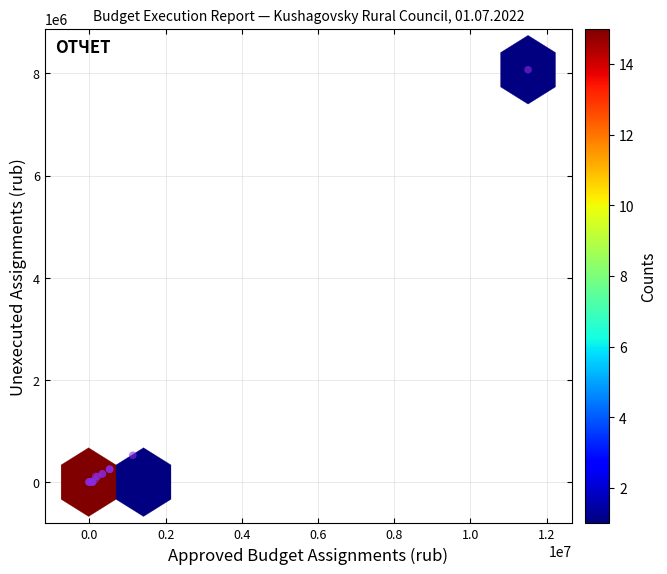

What Y value in the scatter plot is closest to 4035089?

526139.7